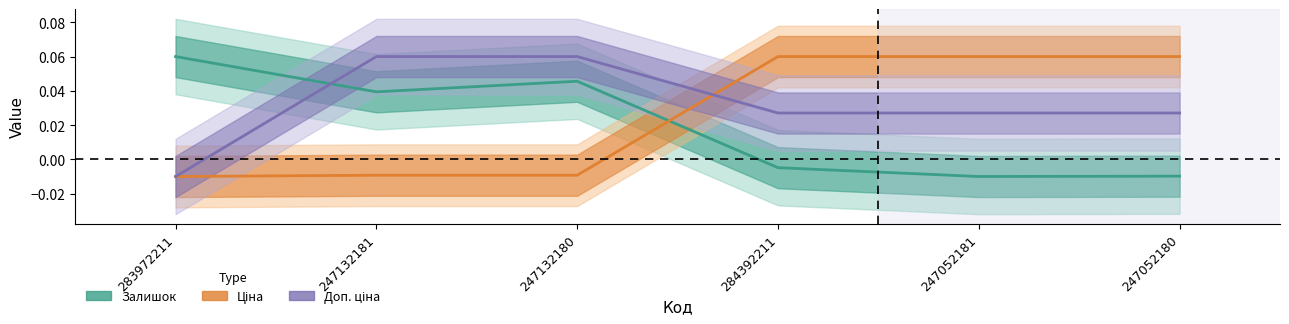

At 247132180, list the series in order from smallest to largest.

Ціна, Залишок, Доп. ціна